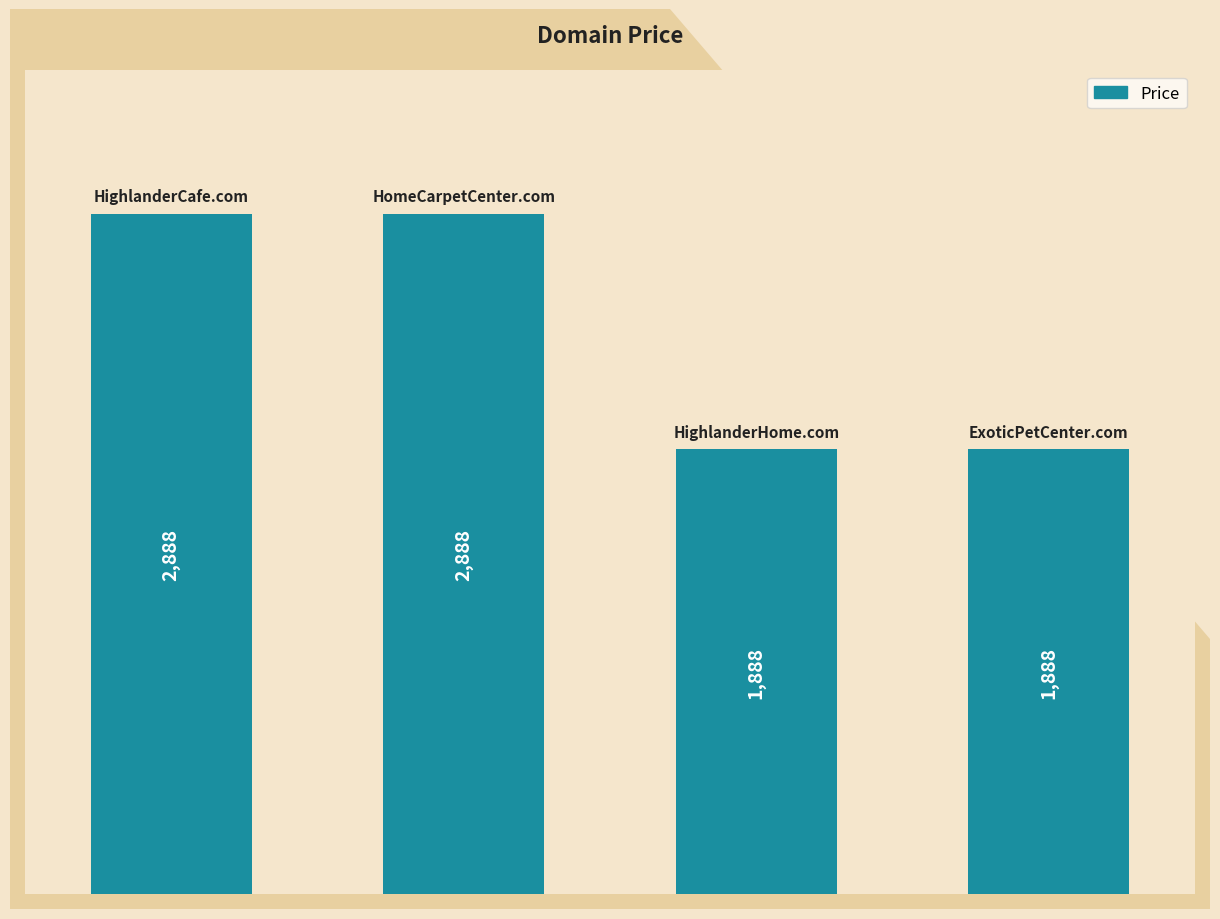

What is the maximum value shown in the chart?

2888